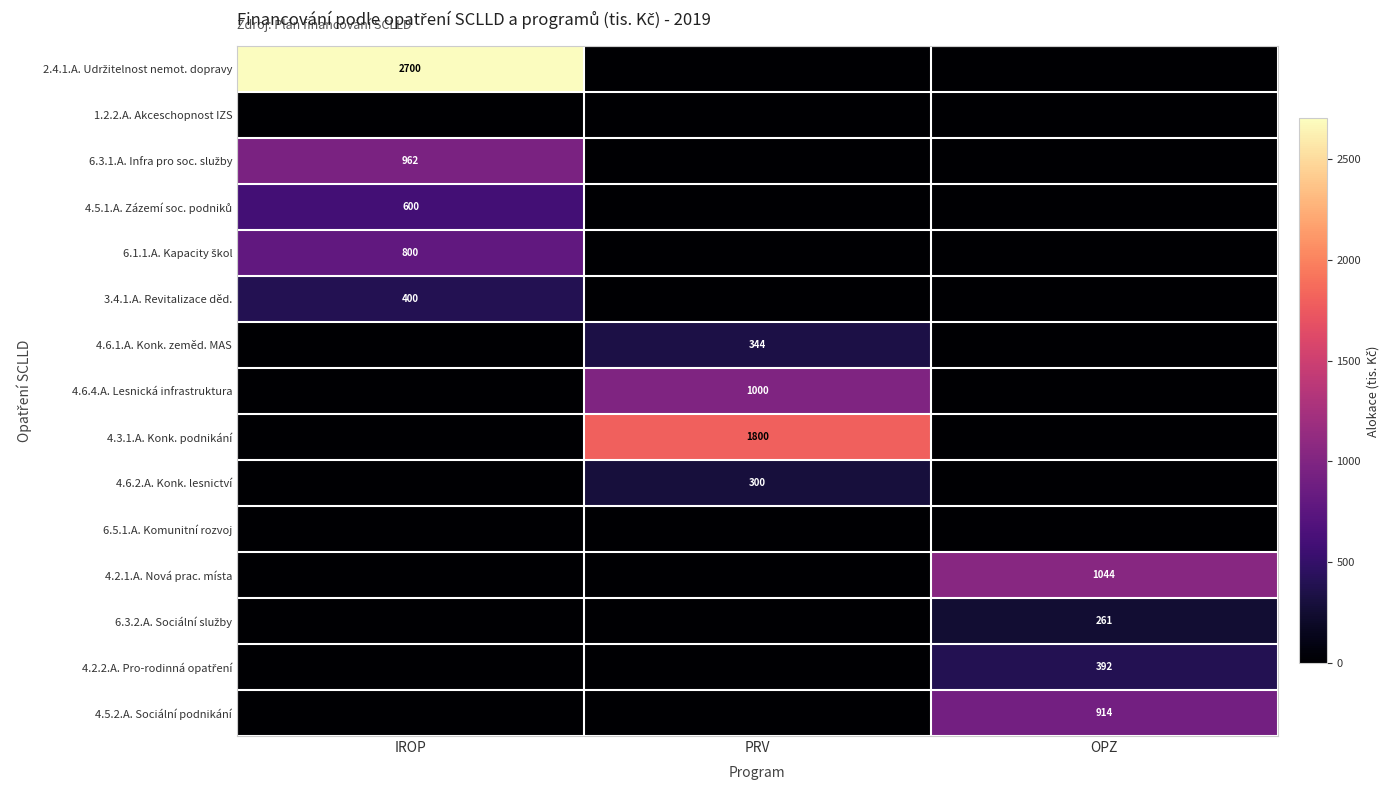

Is it true that 4.6.1.A. Konk. zeměd. MAS equals 344 at PRV?

True